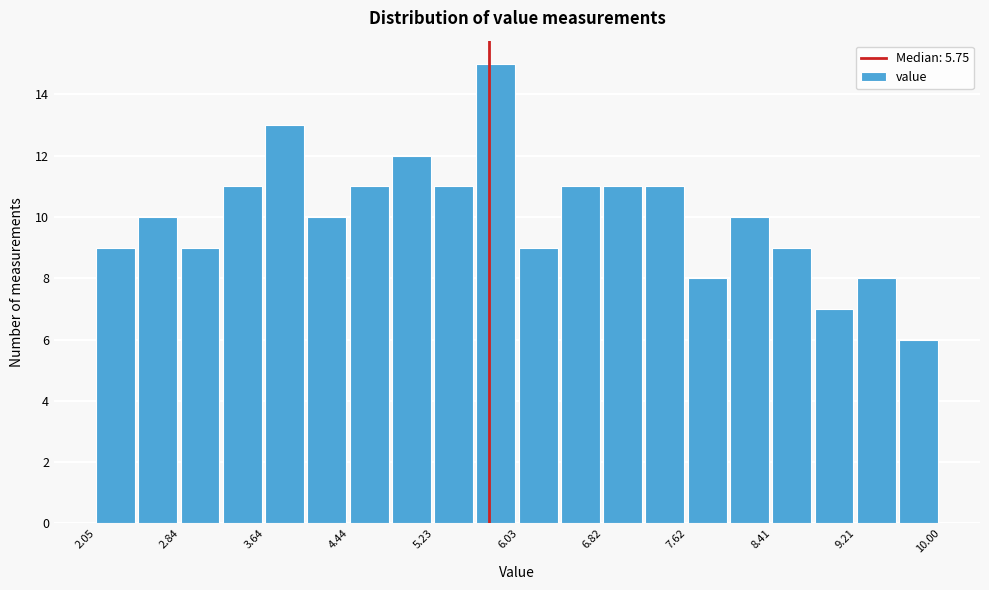

Read against the x-axis, roughly where is the centre of the tallest bar?

5.8